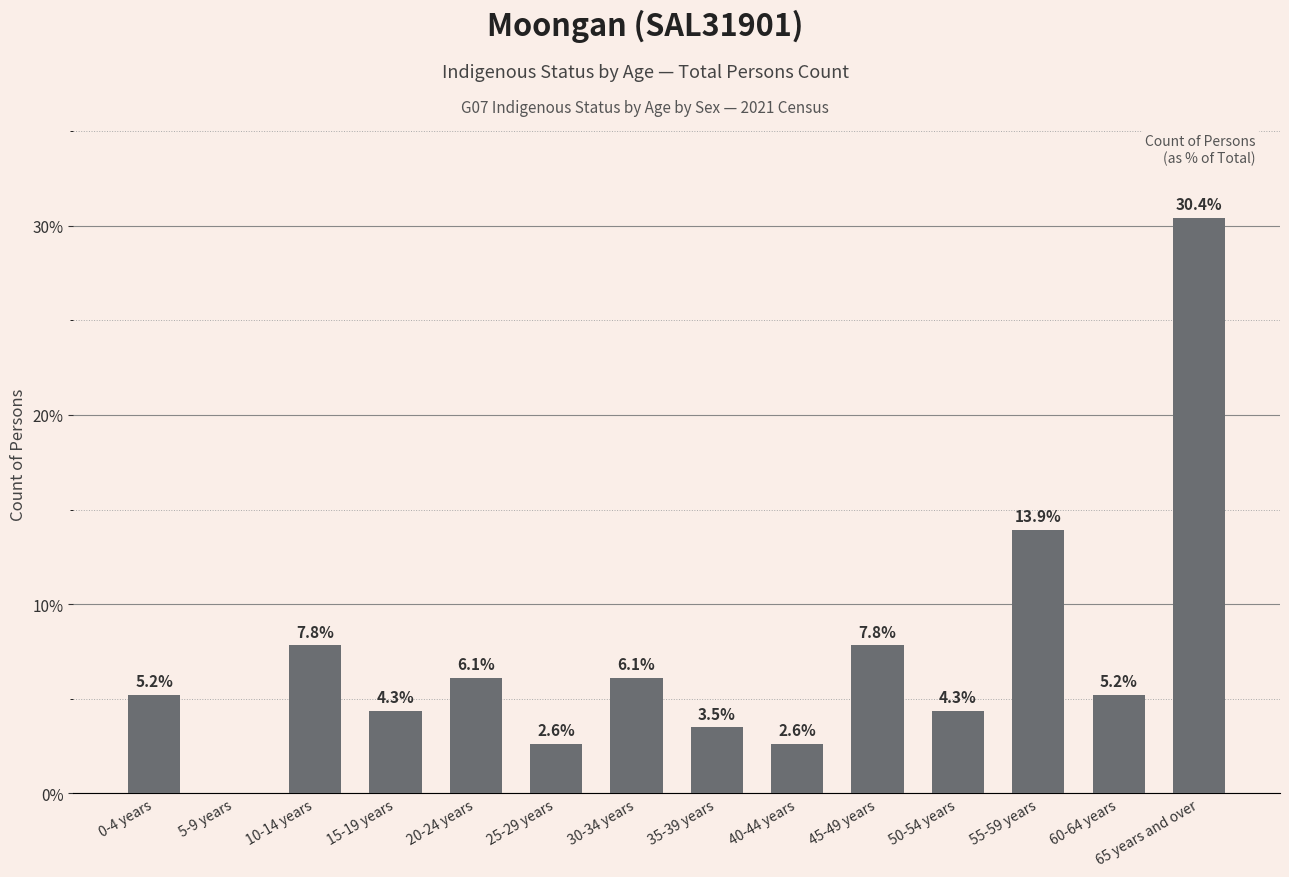

The value at 55-59 years is 13.9. True or false?

True